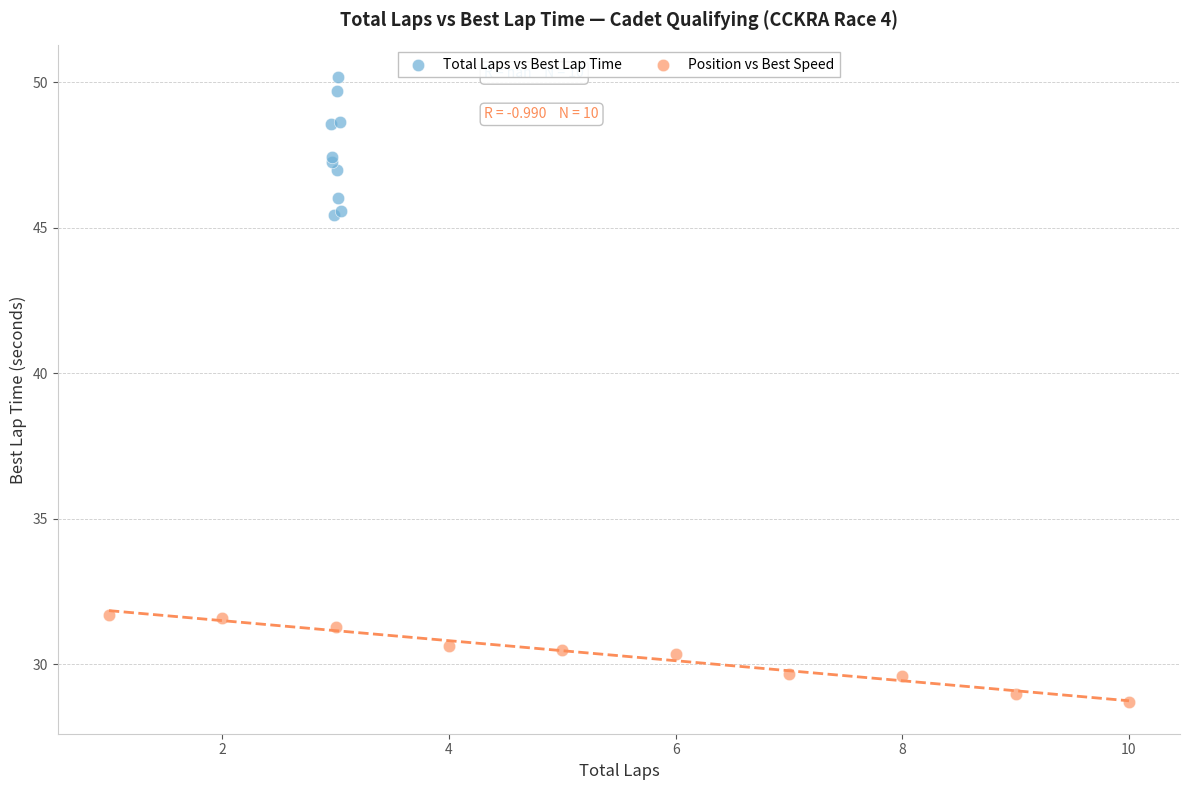

Which series has the widest spread of Y values?

Total Laps vs Best Lap Time